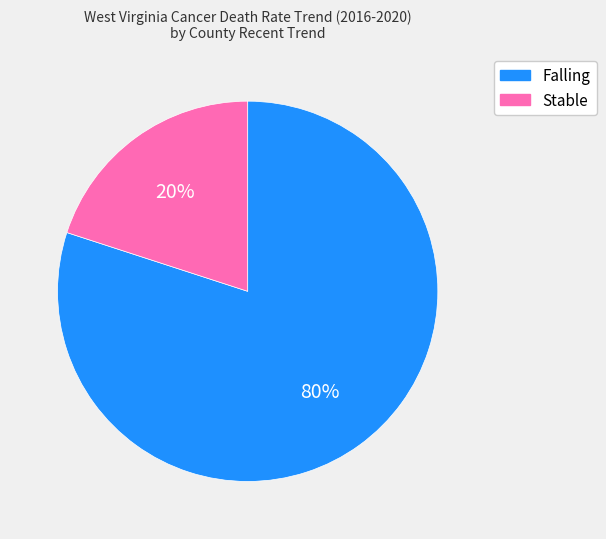

To the nearest percent, what is the average slice percentage?

50%